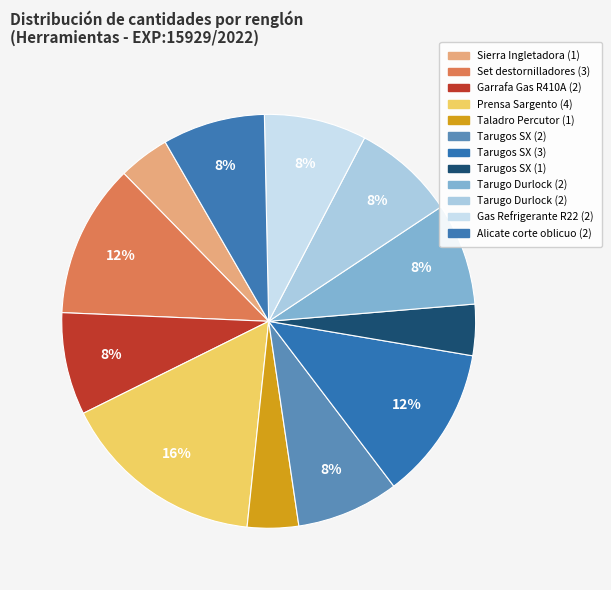

What is the smallest slice in the pie chart?

Sierra Ingletadora (1)